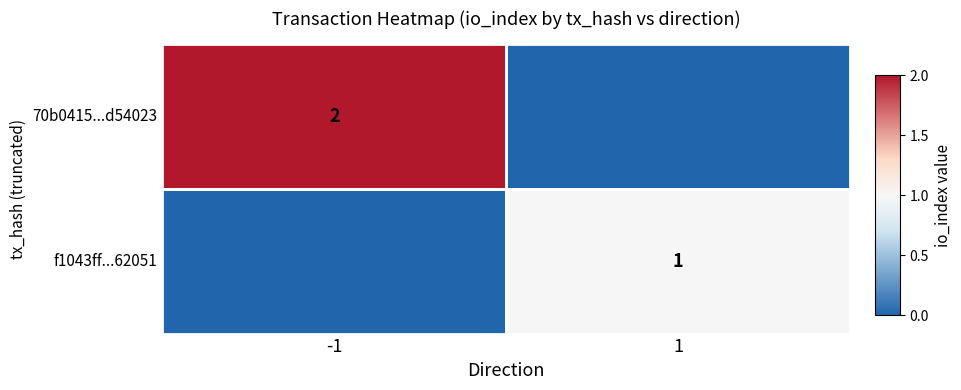

The f1043ff...62051 series shows 0 at 1. True or false?

False